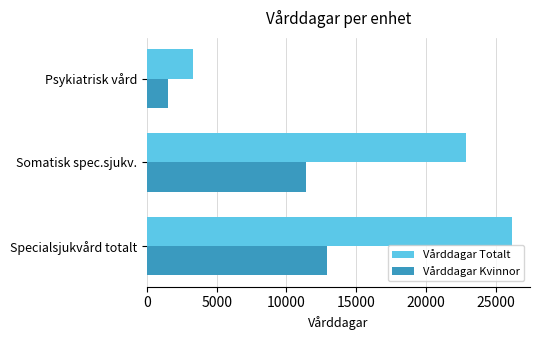

How many Vårddagar Totalt values are between 3295 and 26159?

3